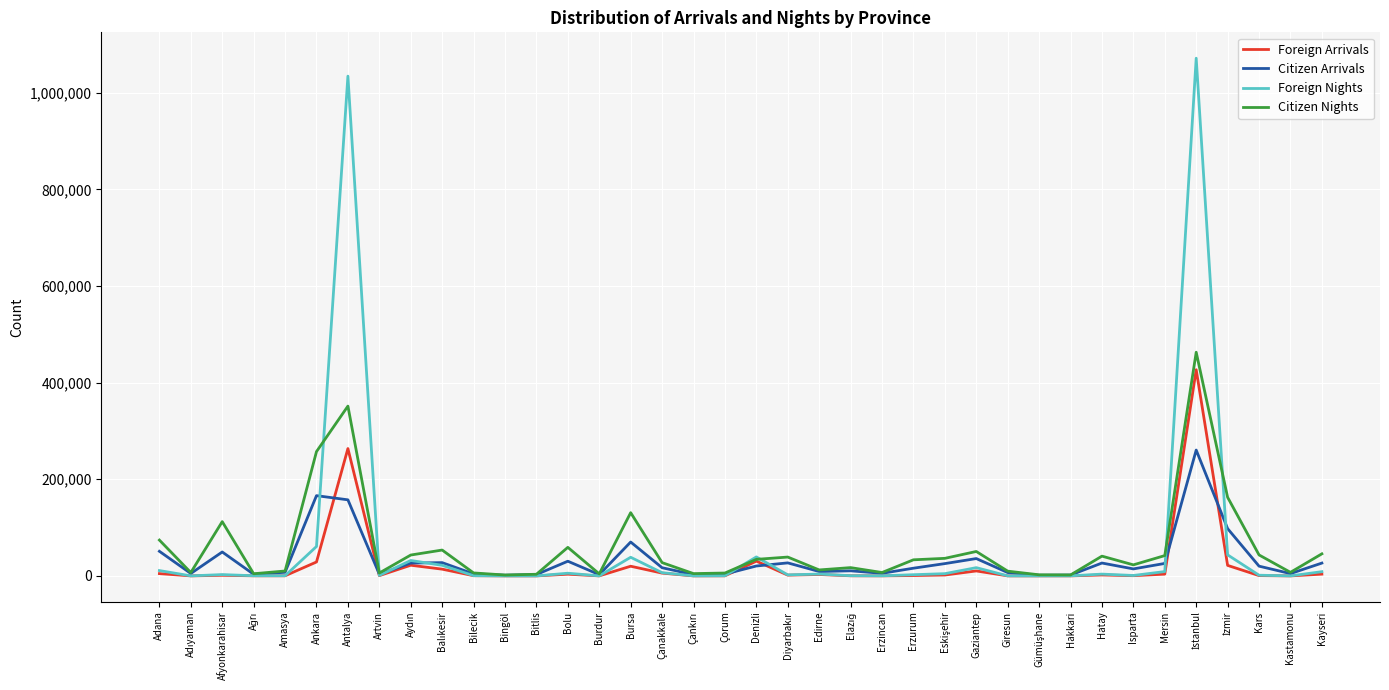

What is the highest value of the Foreign Nights series?

1071591